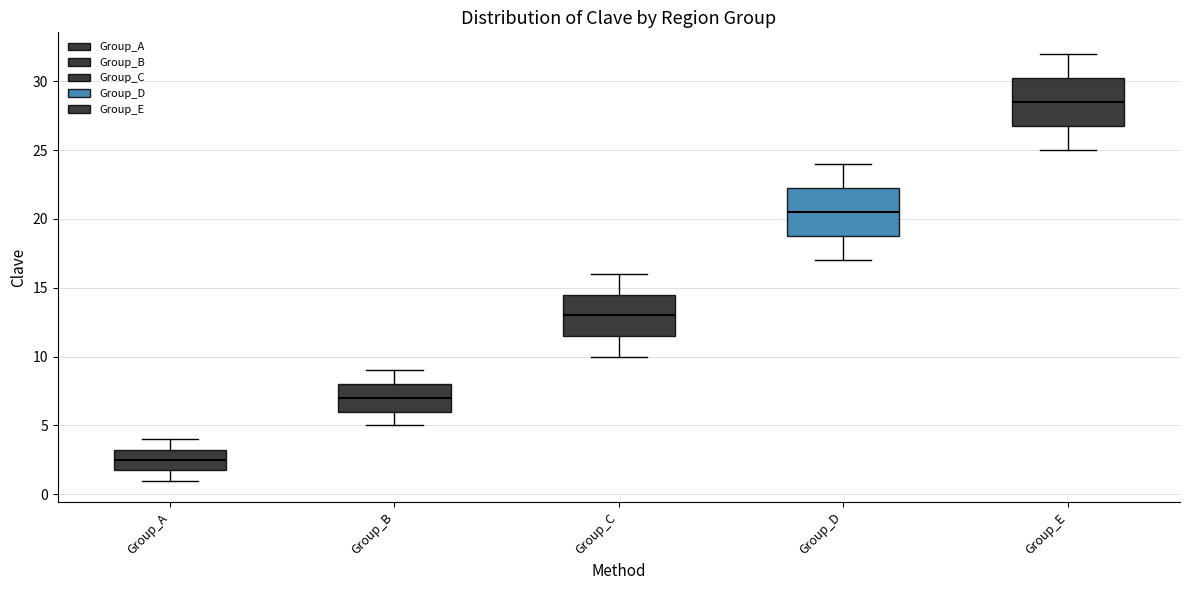

Where does the median line of the box for Group_B sit on the y-axis? The values are not printed on the chart, so give them approximately, as read against the axis.

7.0